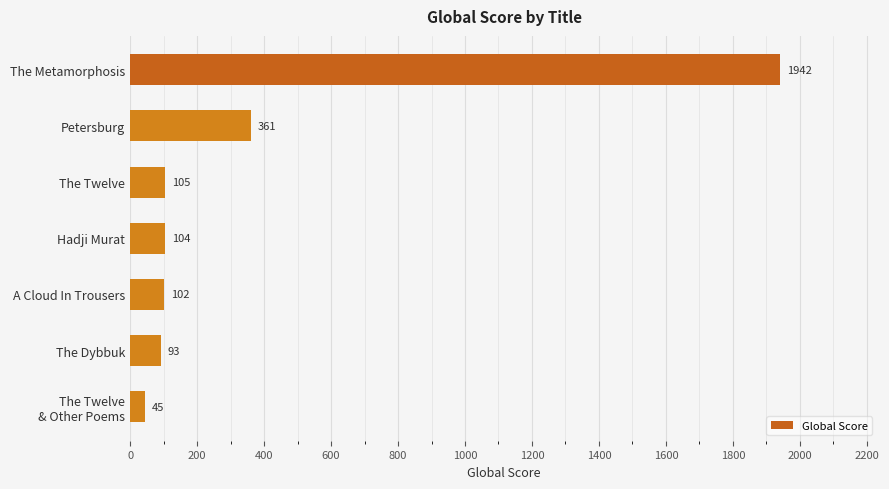

What position from the top is Petersburg?

2